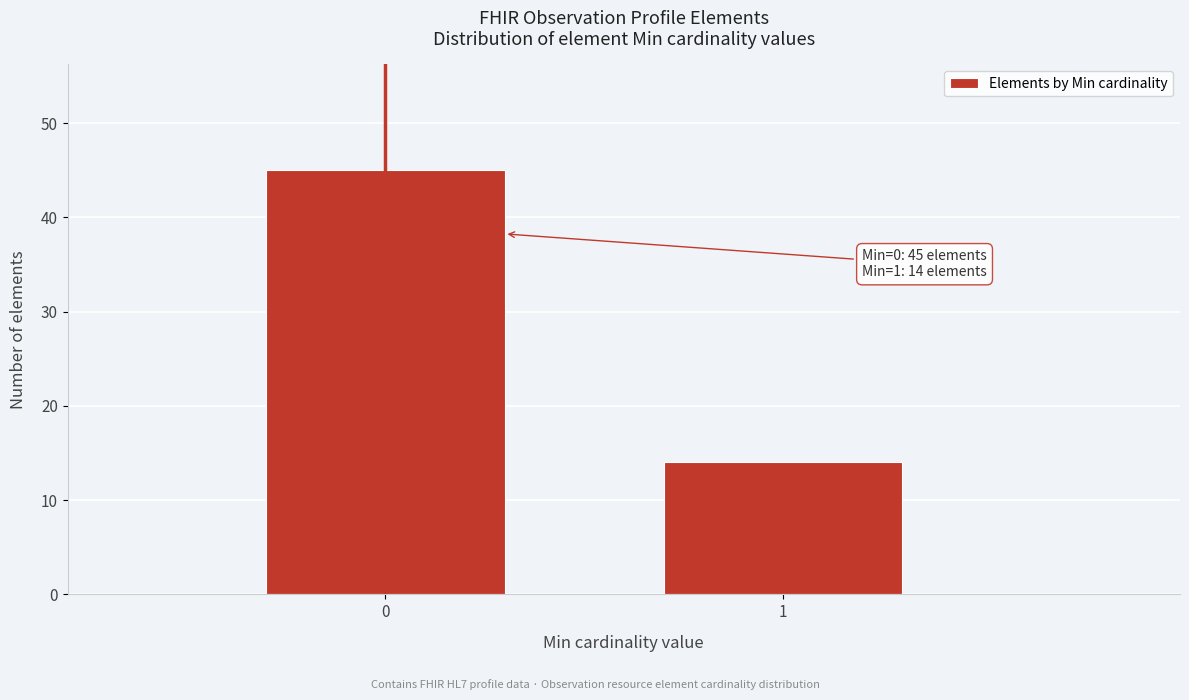

Reading right to left, extract all data points from this chart.

14	45